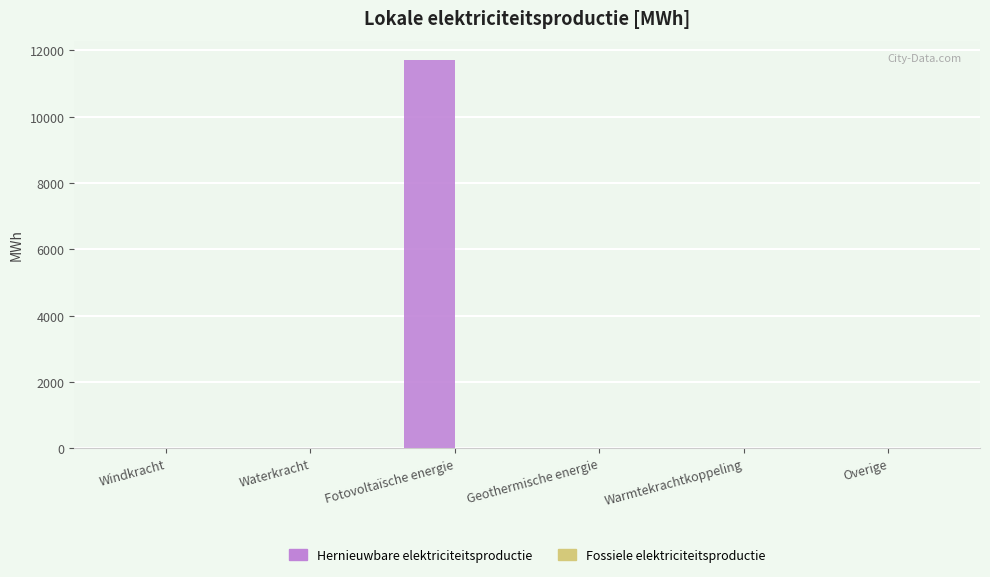

Which has a higher value, Warmtekrachtkoppeling or Fotovoltaïsche energie?

Fotovoltaïsche energie